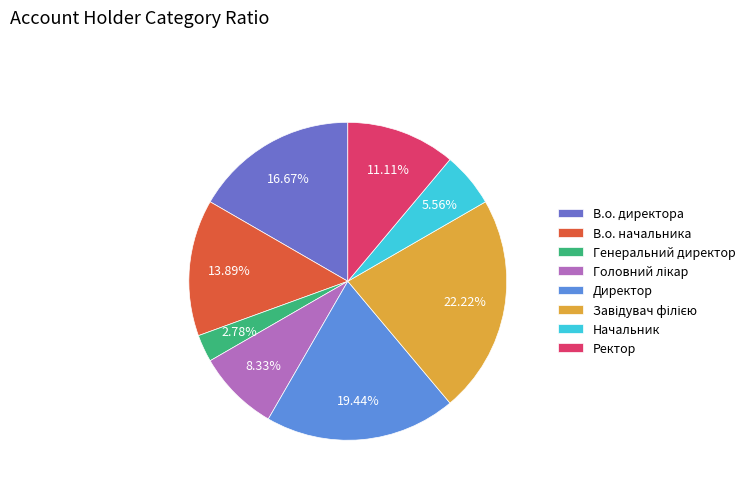

How many segments does this pie chart have?

8